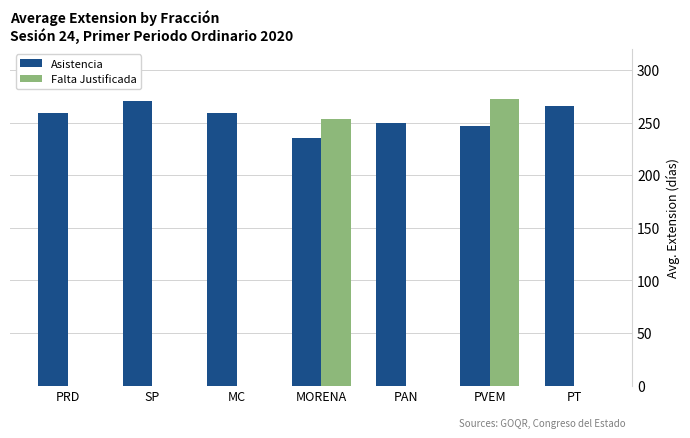

Reading right to left, extract all data points from this chart.

Asistencia: PT=265.5	PVEM=246.7	PAN=249.8	MORENA=235.5	MC=259.0	SP=270.3	PRD=259.0
Falta Justificada: PT=0.0	PVEM=272.0	PAN=0.0	MORENA=253.0	MC=0.0	SP=0.0	PRD=0.0